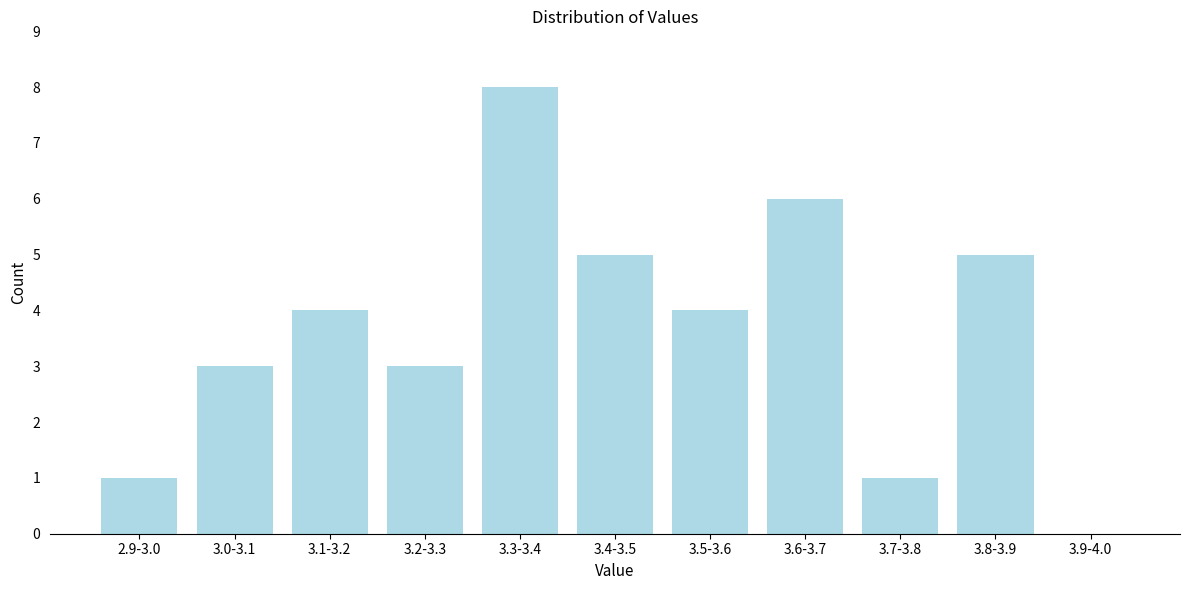

Reading left to right, what are all the values shown in this chart?

2.9-3.0=1	3.0-3.1=3	3.1-3.2=4	3.2-3.3=3	3.3-3.4=8	3.4-3.5=5	3.5-3.6=4	3.6-3.7=6	3.7-3.8=1	3.8-3.9=5	3.9-4.0=0